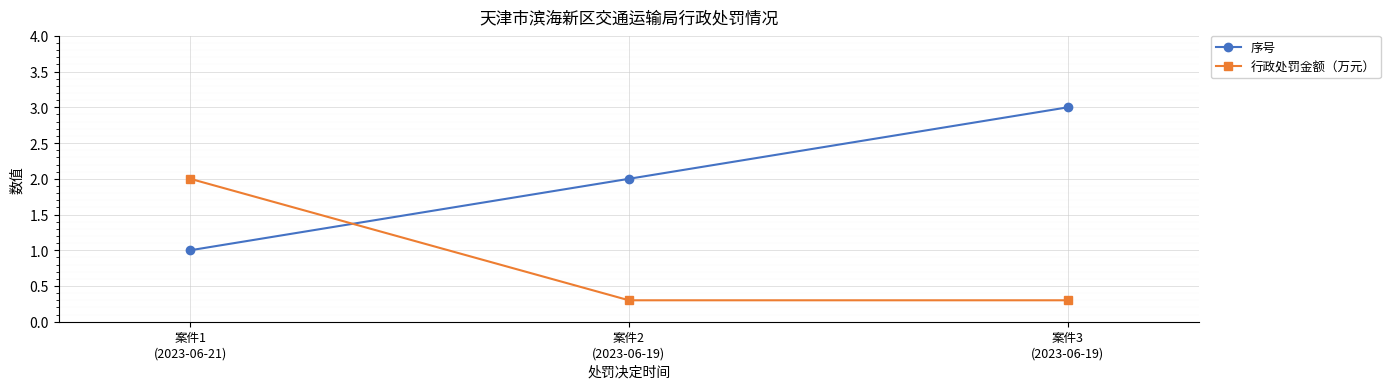

What is the difference between the maximum and second lowest values in the 行政处罚金额（万元） series?

1.7